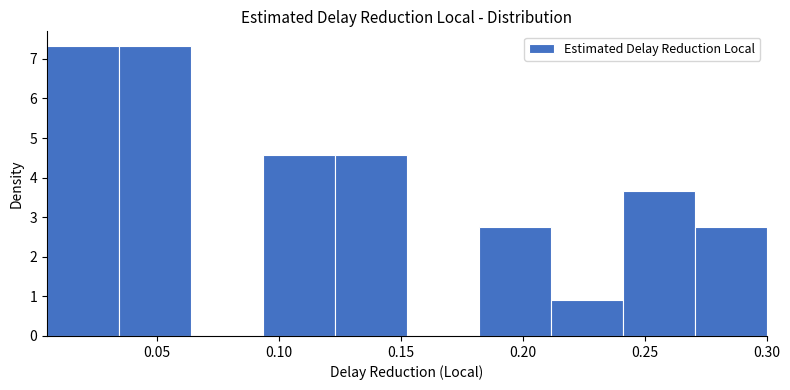

Reading left to right, list every bar in this chart as the range it spans on the x-axis followed by its height. Neither the bar edges nor the heights are printed on the chart, so give them approximately, as read against the axes.

0.005 to 0.035: 7.3
0.035 to 0.065: 7.3
0.065 to 0.095: 0
0.095 to 0.125: 4.6
0.125 to 0.155: 4.6
0.155 to 0.180: 0
0.180 to 0.210: 2.7
0.210 to 0.240: 0.9
0.240 to 0.270: 3.7
0.270 to 0.300: 2.7